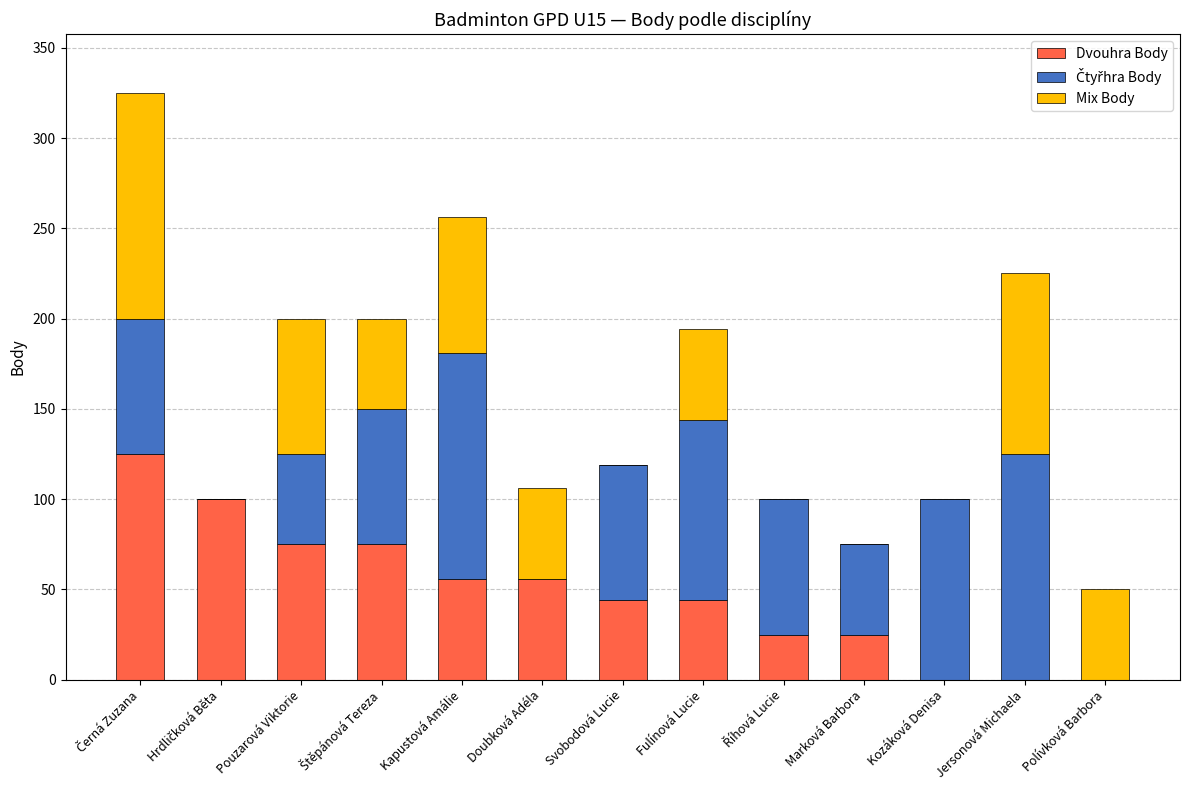

What is the total value across all series at Kapustová Amálie?

256